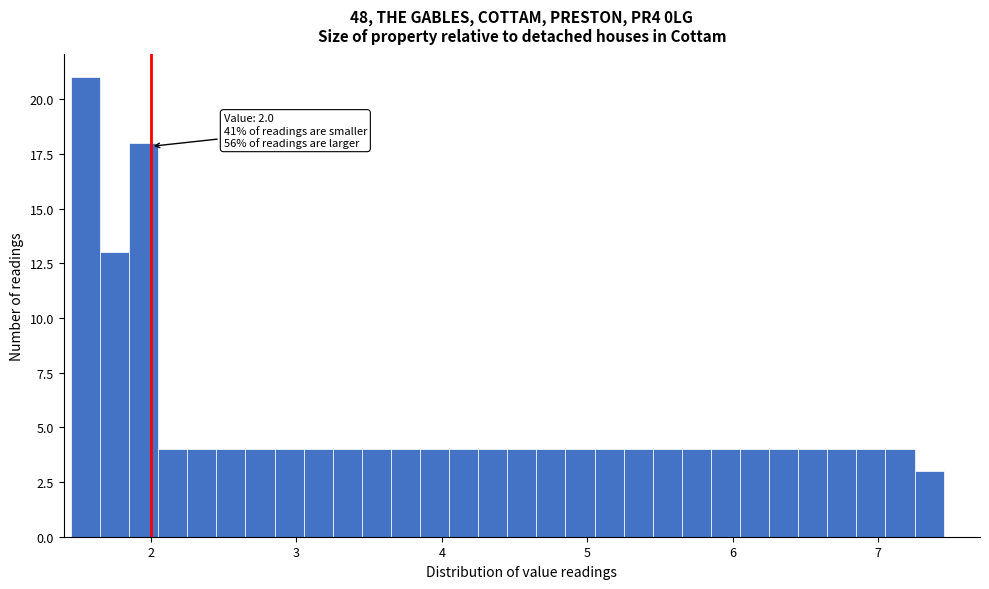

Read against the x-axis, roughly where is the centre of the tallest bar?

1.6